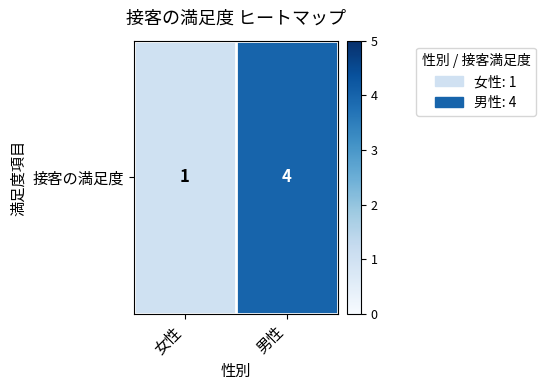

What is the change in value from 女性 to 男性?

+3